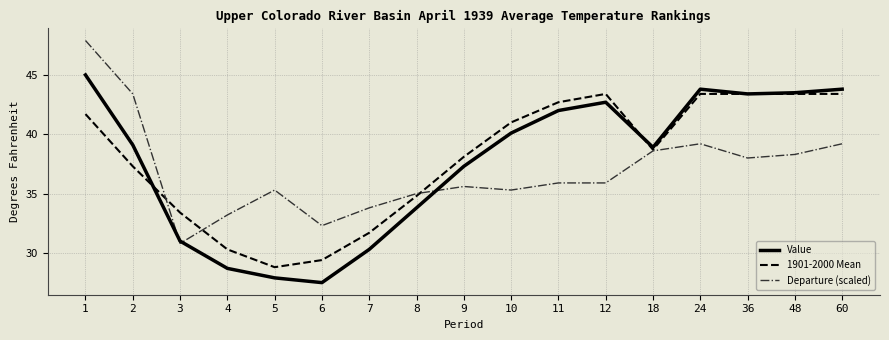

What is the smallest value displayed?

27.5